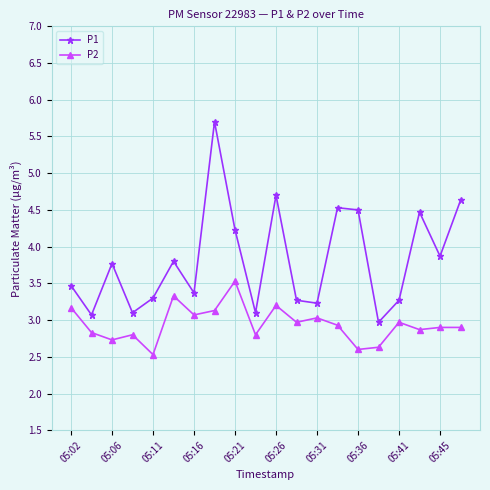

What is the difference between the maximum and minimum values in the P2 series?

1.0